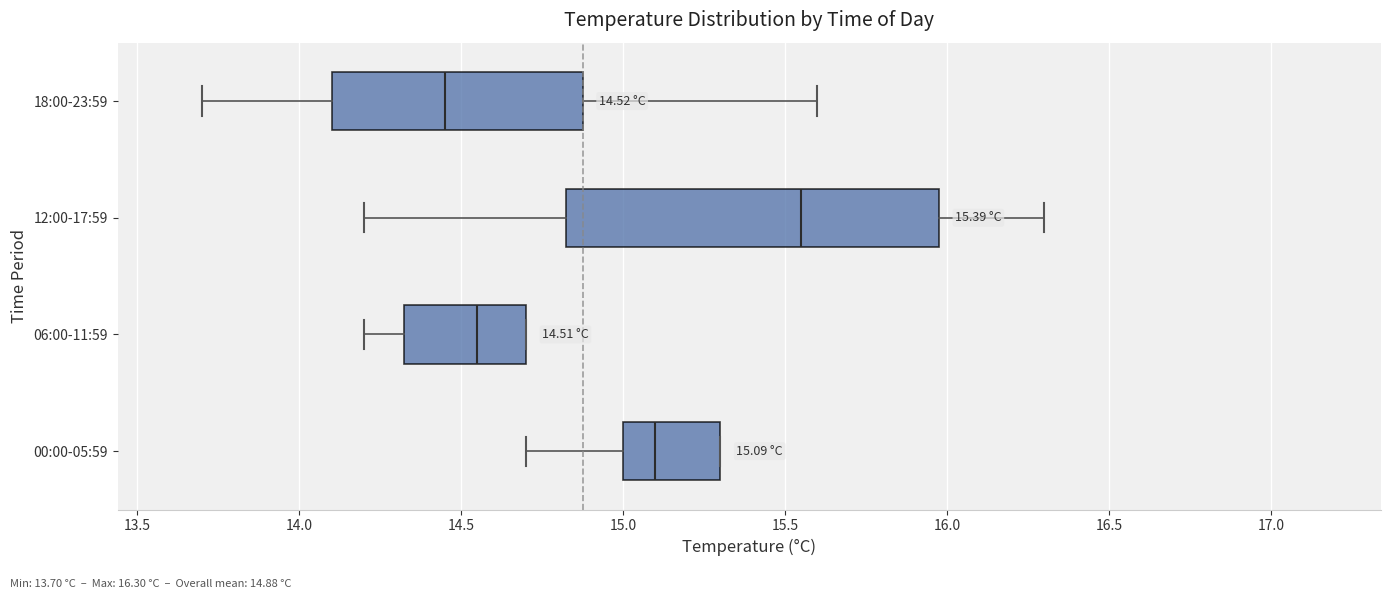

Which box's median line is the furthest to the left?

18:00-23:59